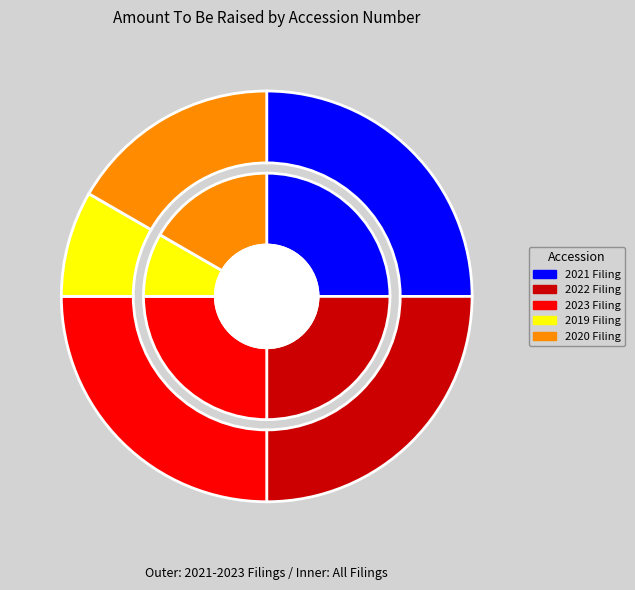

Between 0001776912-23-000001 and 0001776912-20-000001, which is larger?

0001776912-23-000001